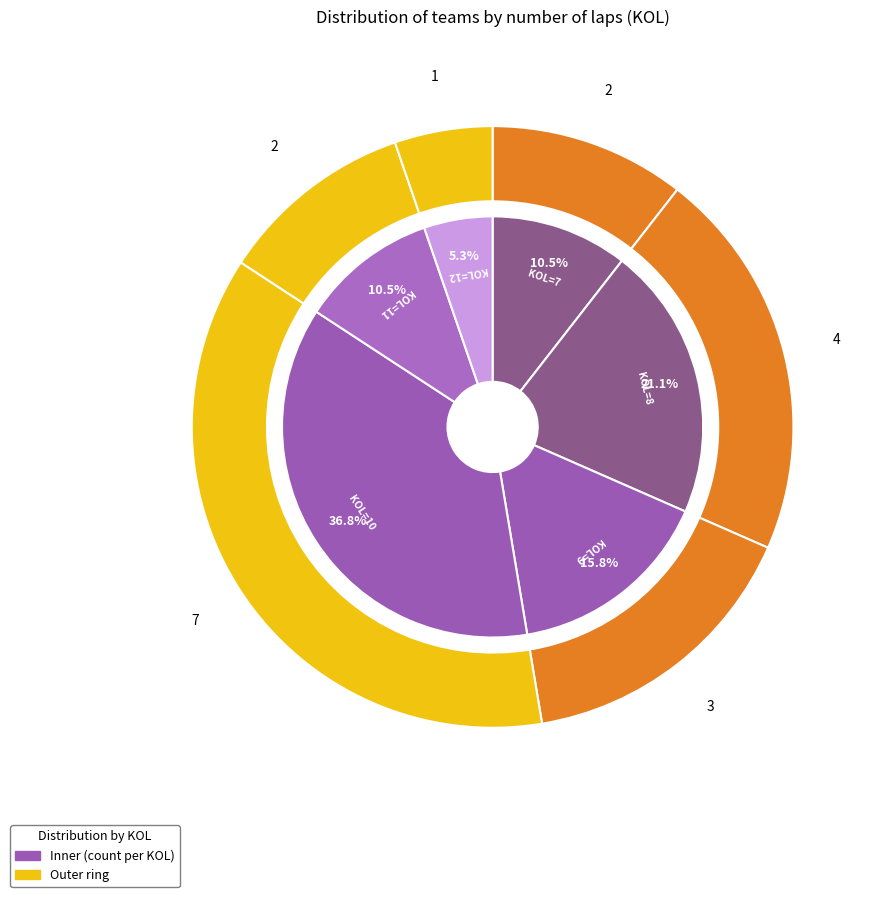

To the nearest percent, what is the average slice percentage?

17%